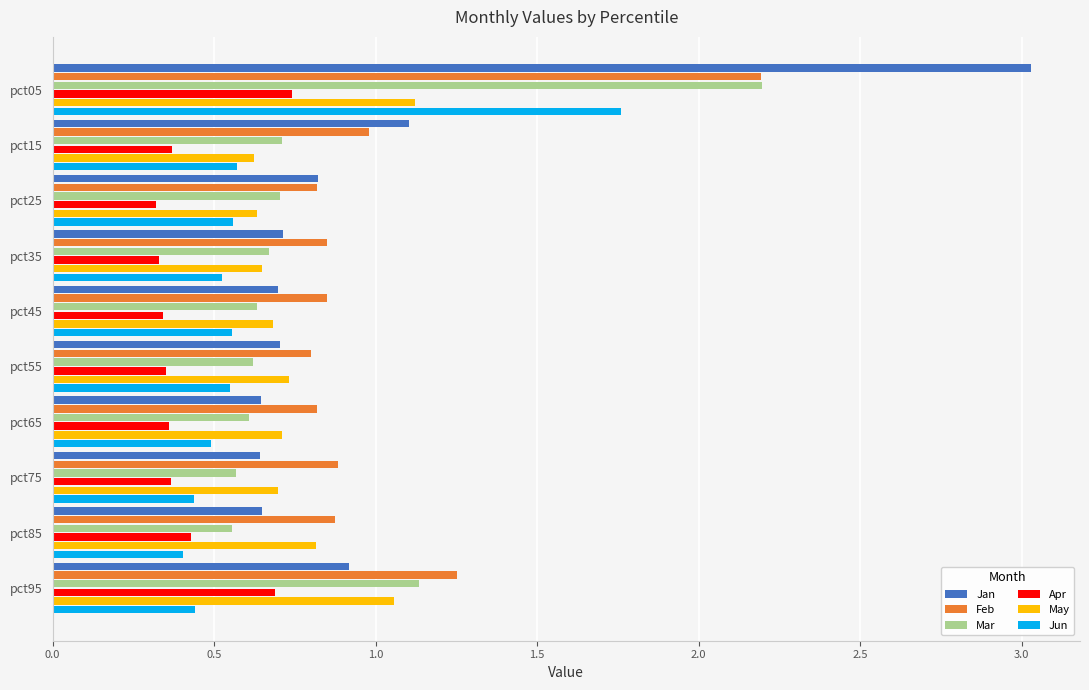

Which series has the largest range (max minus min)?

Jan